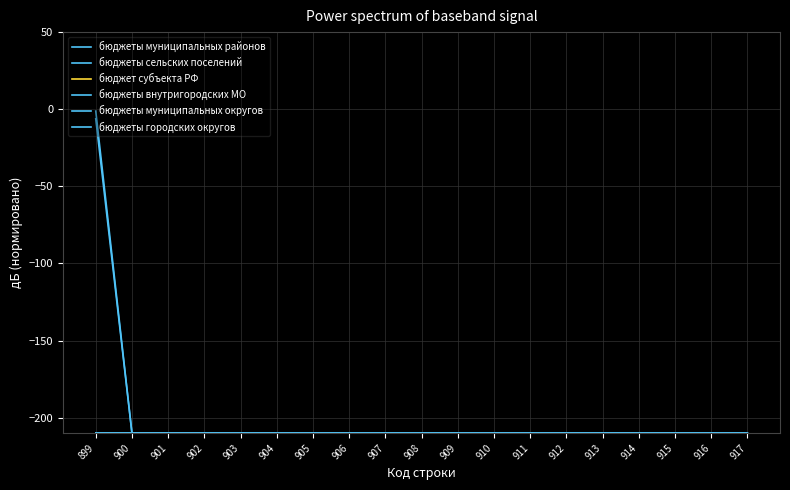

Reading left to right, extract all data points from this chart.

бюджеты муниципальных районов: 899=-6.2	900=-210.0	901=-210.0	902=-210.0	903=-210.0	904=-210.0	905=-210.0	906=-210.0	907=-210.0	908=-210.0	909=-210.0	910=-210.0	911=-210.0	912=-210.0	913=-210.0	914=-210.0	915=-210.0	916=-210.0	917=-210.0
бюджеты сельских поселений: 899=-1.2	900=-210.0	901=-210.0	902=-210.0	903=-210.0	904=-210.0	905=-210.0	906=-210.0	907=-210.0	908=-210.0	909=-210.0	910=-210.0	911=-210.0	912=-210.0	913=-210.0	914=-210.0	915=-210.0	916=-210.0	917=-210.0
бюджет субъекта РФ: 899=-210.0	900=-210.0	901=-210.0	902=-210.0	903=-210.0	904=-210.0	905=-210.0	906=-210.0	907=-210.0	908=-210.0	909=-210.0	910=-210.0	911=-210.0	912=-210.0	913=-210.0	914=-210.0	915=-210.0	916=-210.0	917=-210.0
бюджеты внутригородских МО: 899=-210.0	900=-210.0	901=-210.0	902=-210.0	903=-210.0	904=-210.0	905=-210.0	906=-210.0	907=-210.0	908=-210.0	909=-210.0	910=-210.0	911=-210.0	912=-210.0	913=-210.0	914=-210.0	915=-210.0	916=-210.0	917=-210.0
бюджеты муниципальных округов: 899=-210.0	900=-210.0	901=-210.0	902=-210.0	903=-210.0	904=-210.0	905=-210.0	906=-210.0	907=-210.0	908=-210.0	909=-210.0	910=-210.0	911=-210.0	912=-210.0	913=-210.0	914=-210.0	915=-210.0	916=-210.0	917=-210.0
бюджеты городских округов: 899=-210.0	900=-210.0	901=-210.0	902=-210.0	903=-210.0	904=-210.0	905=-210.0	906=-210.0	907=-210.0	908=-210.0	909=-210.0	910=-210.0	911=-210.0	912=-210.0	913=-210.0	914=-210.0	915=-210.0	916=-210.0	917=-210.0